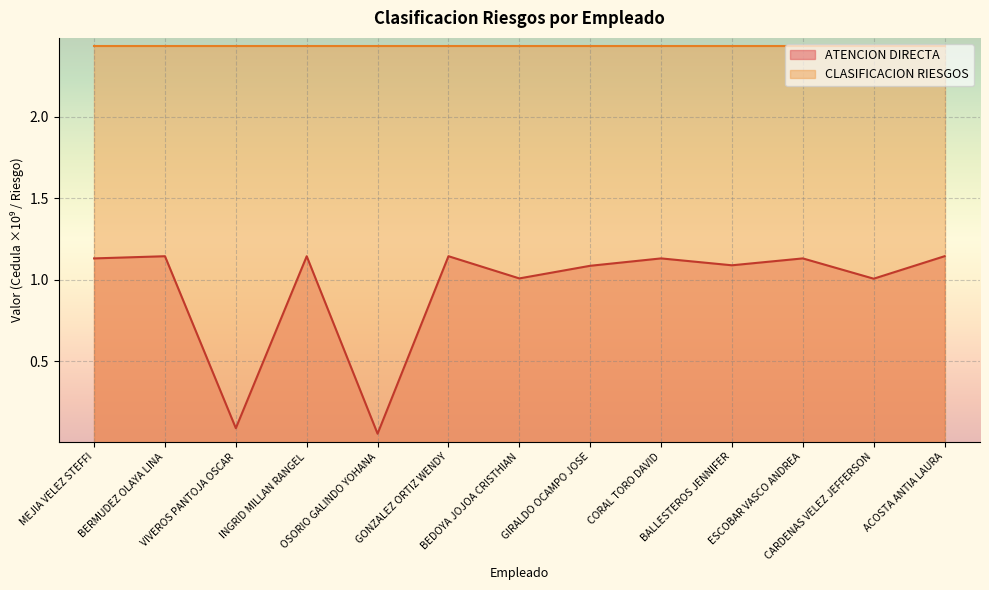

At which category does the data reach its first local peak?

BERMUDEZ OLAYA LINA